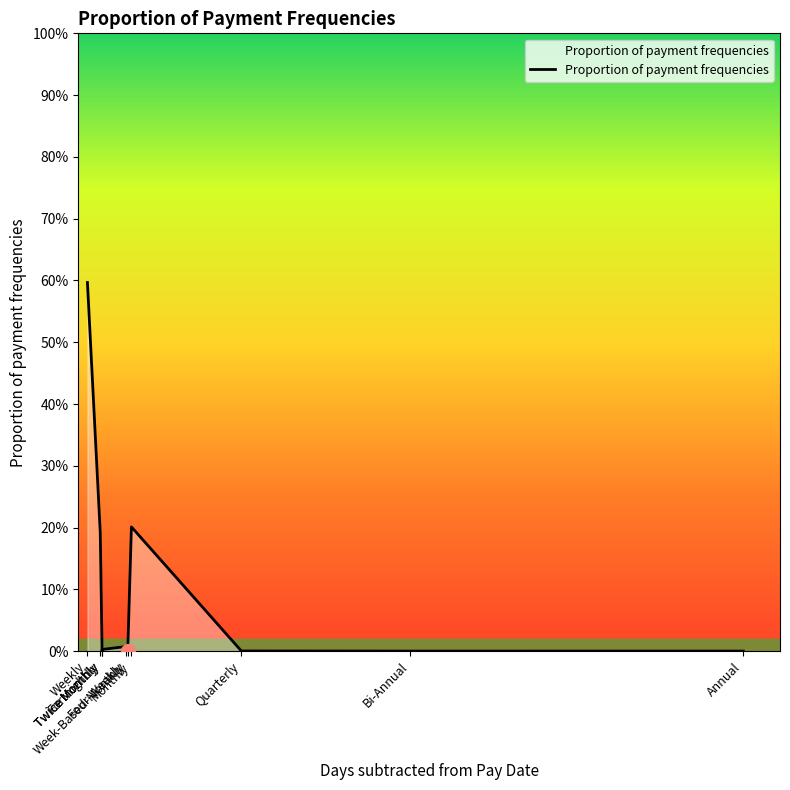

The value at Fortnightly is 0.2. True or false?

True